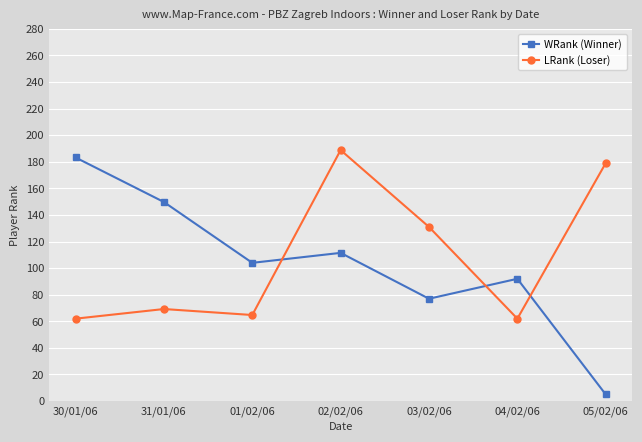

What is the approximate value of WRank (Winner) at 05/02/06?

5.0